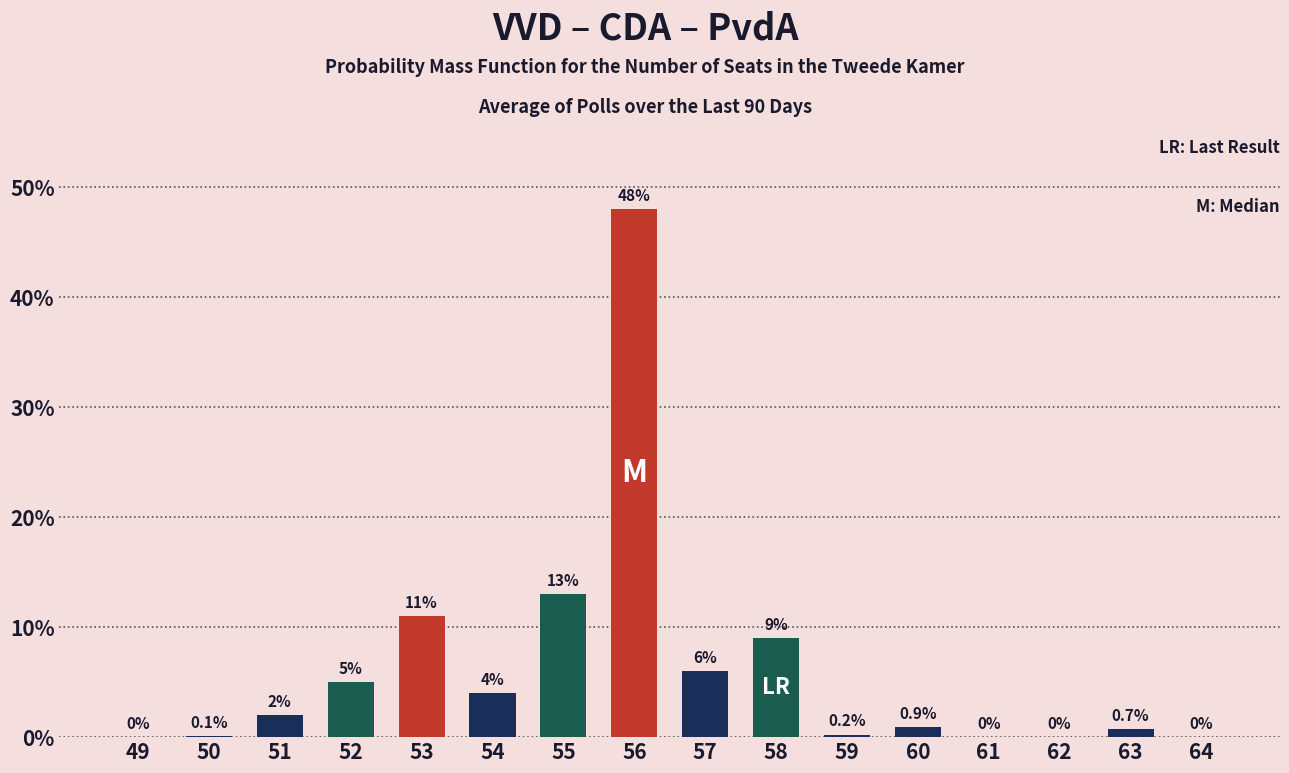

Reading left to right, list all the values displayed in this chart.

49=0.0	50=0.1	51=2.0	52=5.0	53=11.0	54=4.0	55=13.0	56=48.0	57=6.0	58=9.0	59=0.2	60=0.9	61=0.0	62=0.0	63=0.7	64=0.0